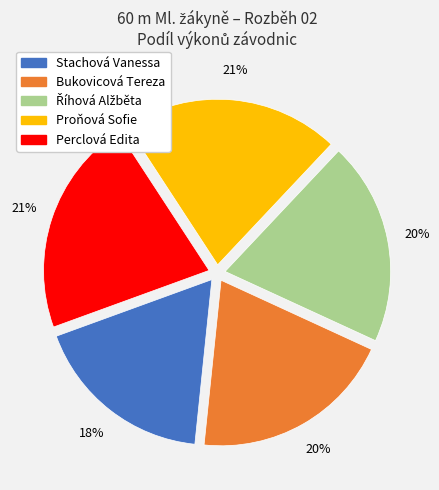

Which category has the smallest portion of the pie?

Stachová Vanessa